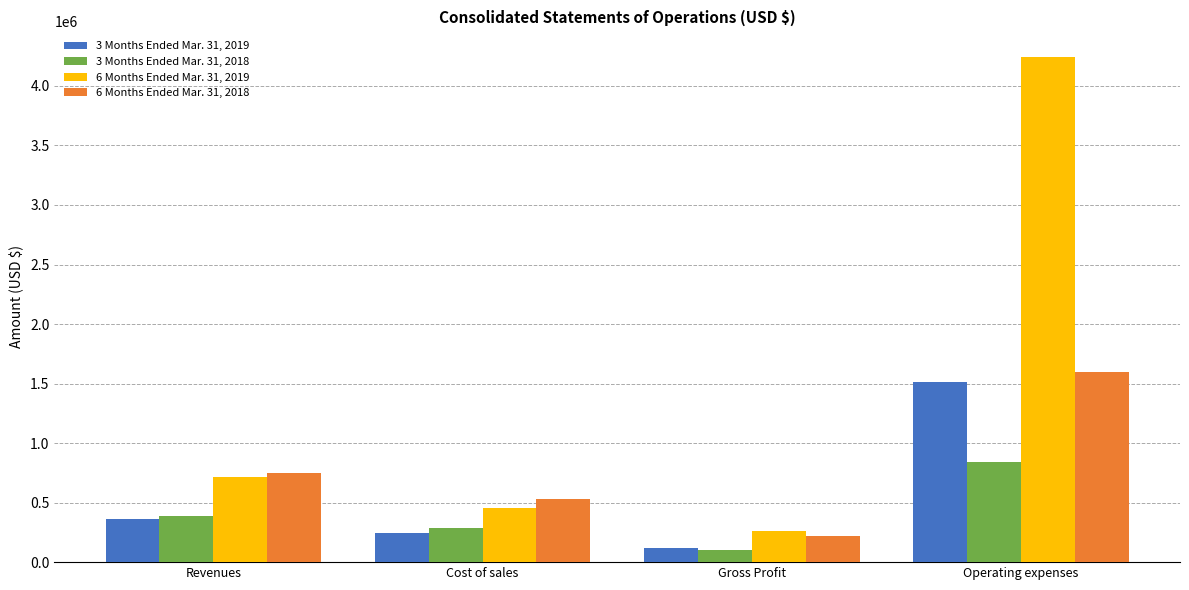

Which series has the largest range (max minus min)?

6 Months Ended Mar. 31, 2019